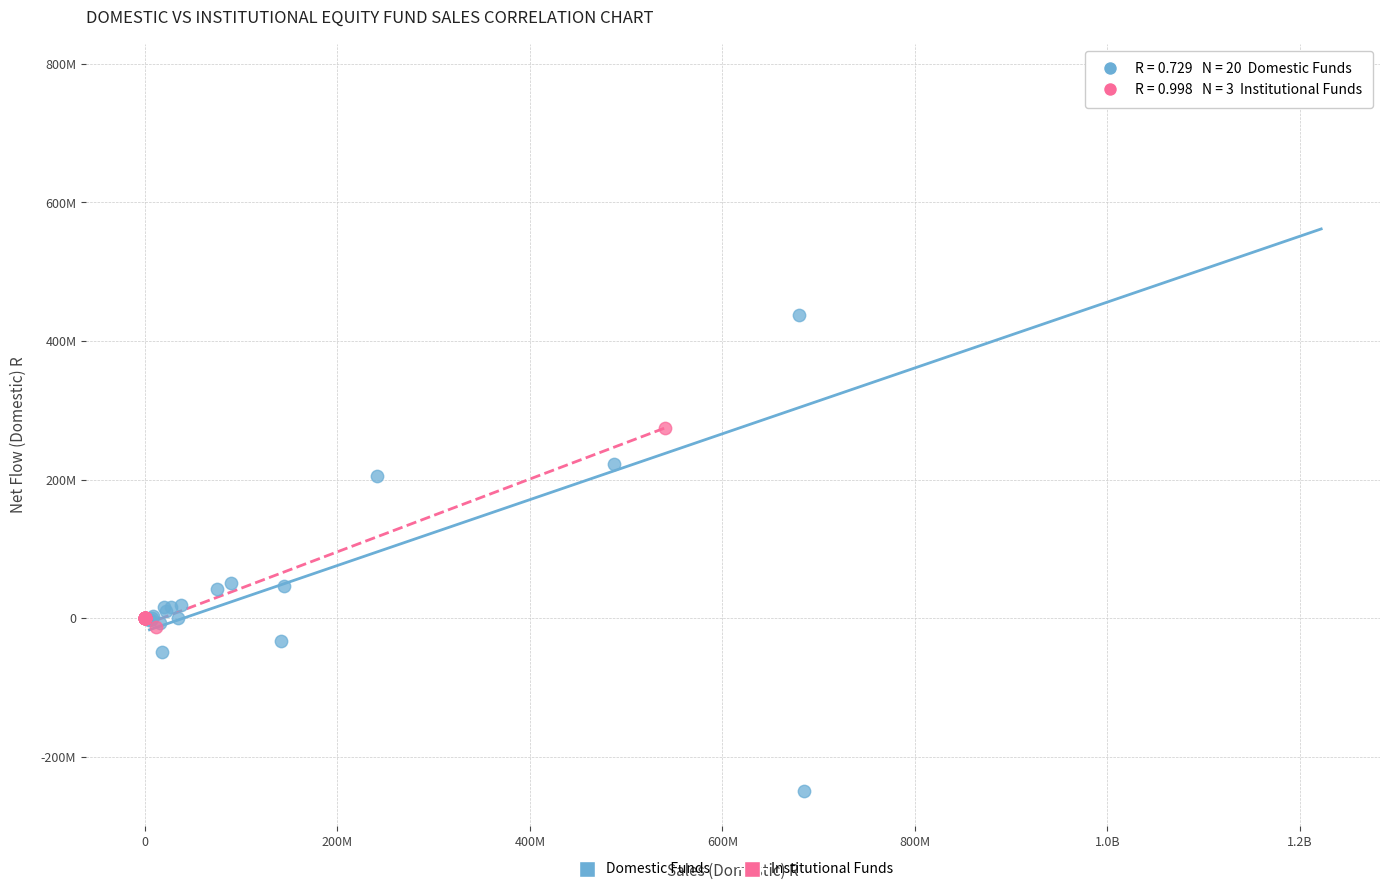

Which series has the largest Y range (max minus min)?

Domestic Funds